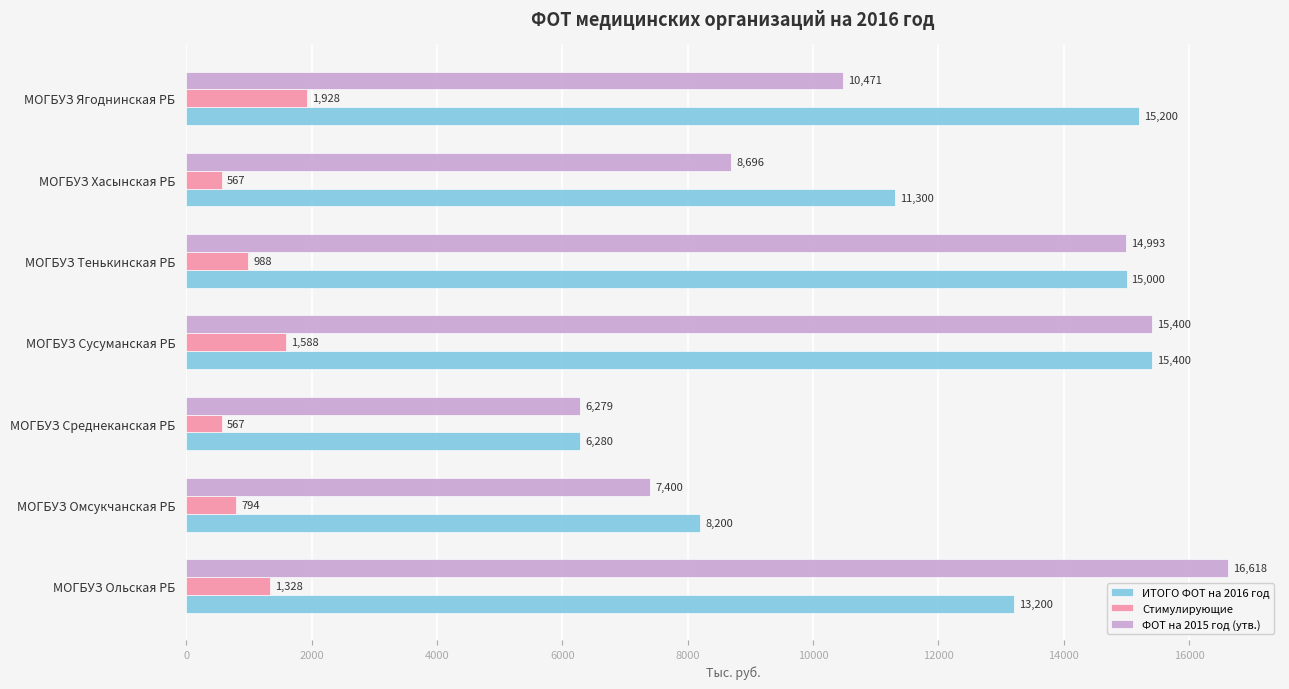

What is the spread (max minus min) of values at МОГБУЗ Среднеканская РБ?

5713.0